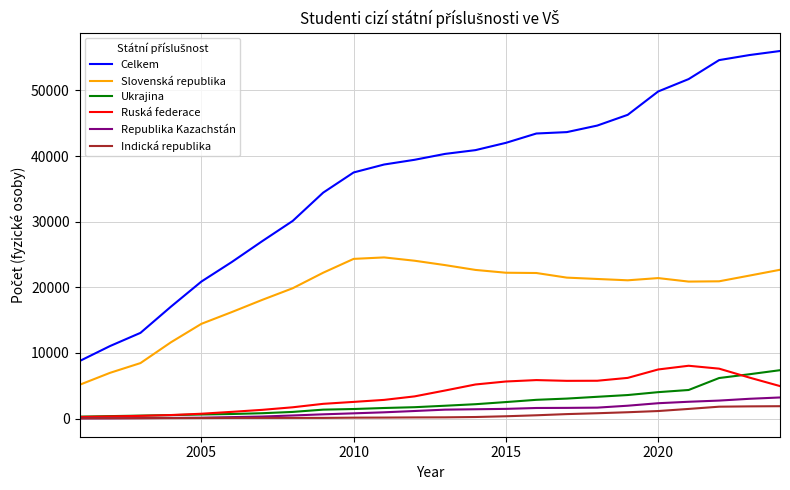

What is the maximum value shown in the chart?

55996